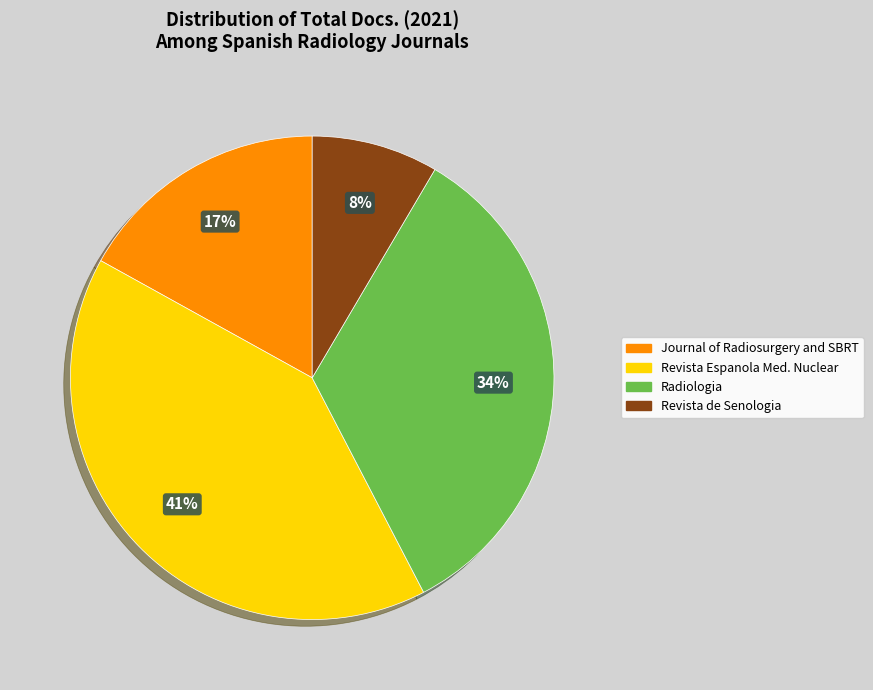

What percentage is the Revista de Senologia slice, to the nearest percent?

8%